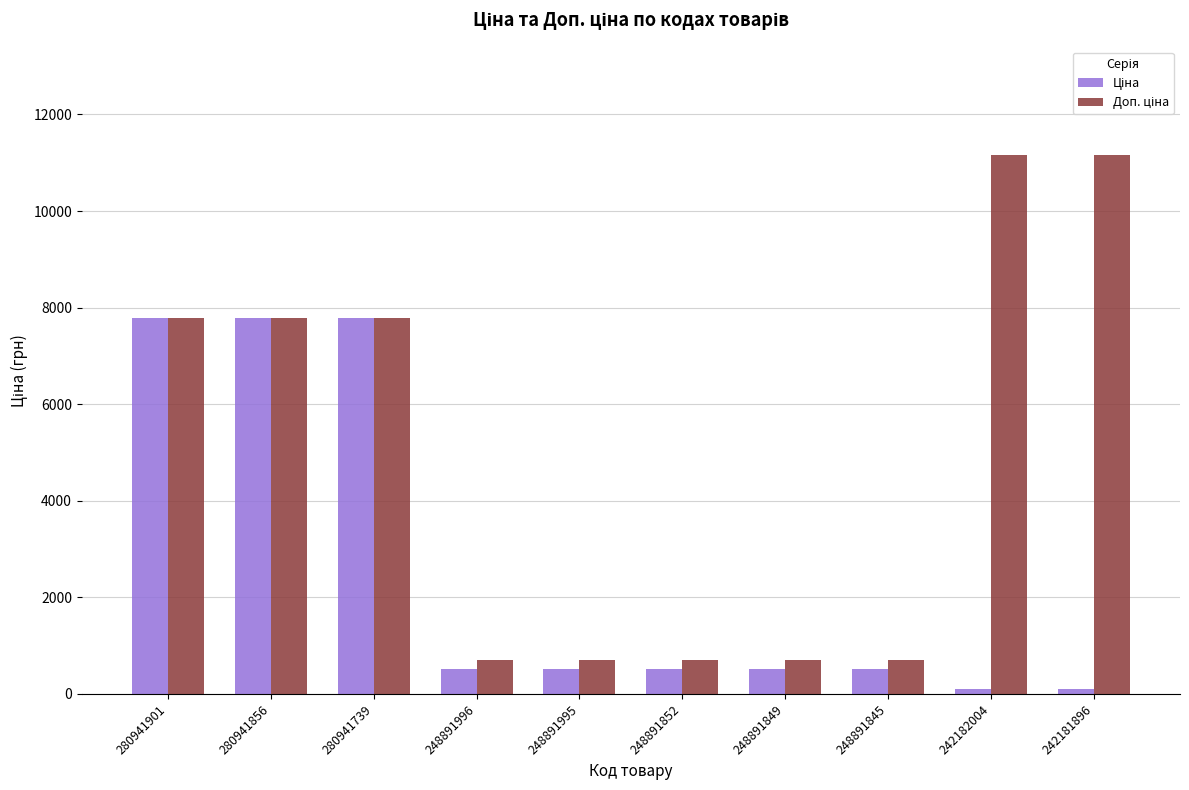

What is the minimum value shown in the chart?

111.7